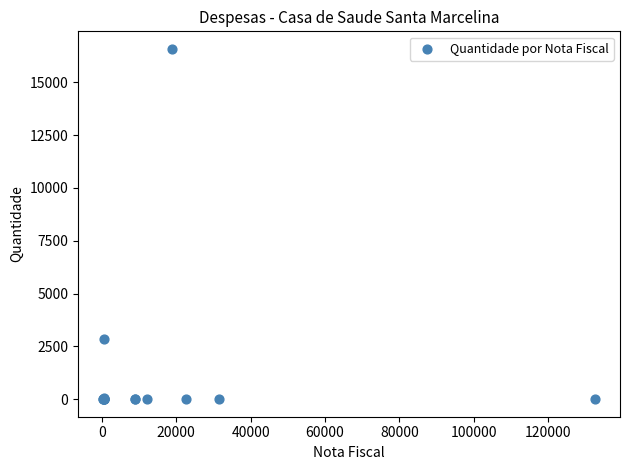

What Y value in the scatter plot is closest to 8289?

2864